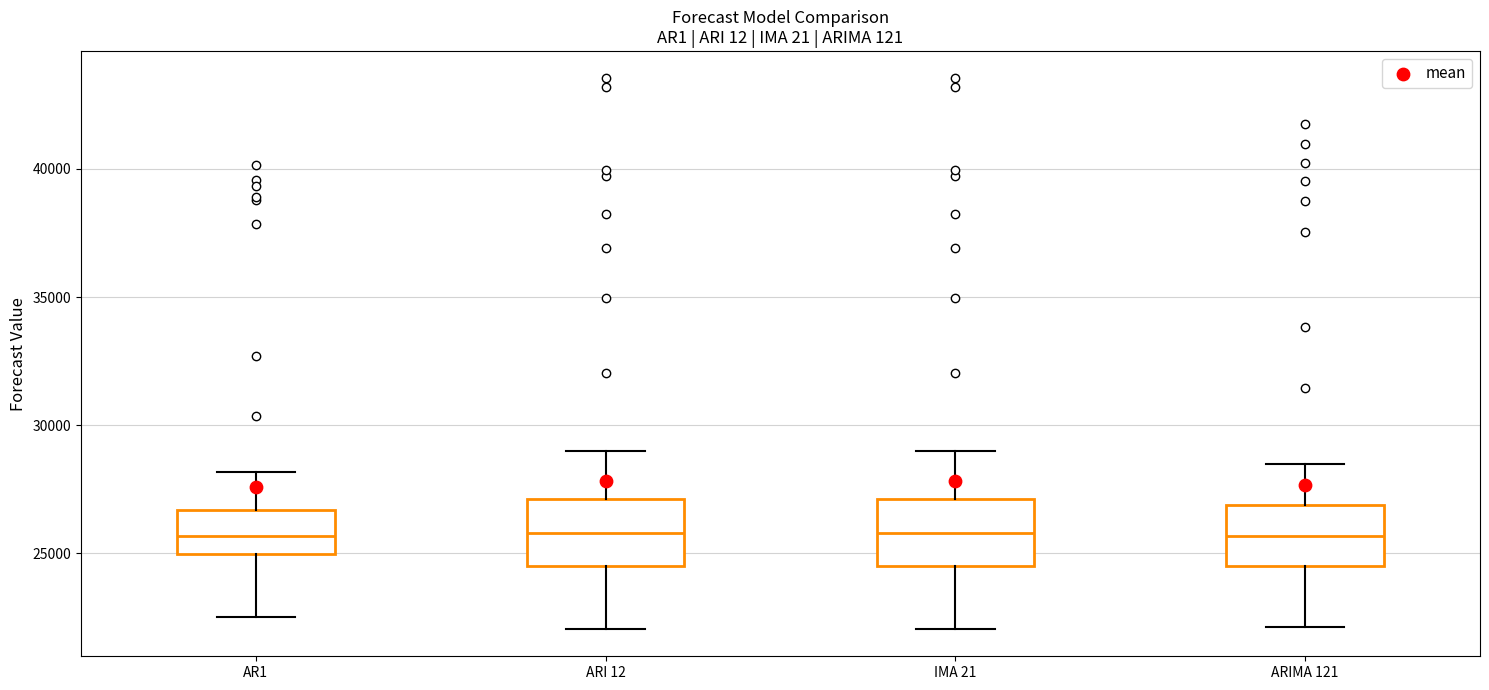

Where does the median line of the box for IMA 21 sit on the y-axis? The values are not printed on the chart, so give them approximately, as read against the axis.

26000